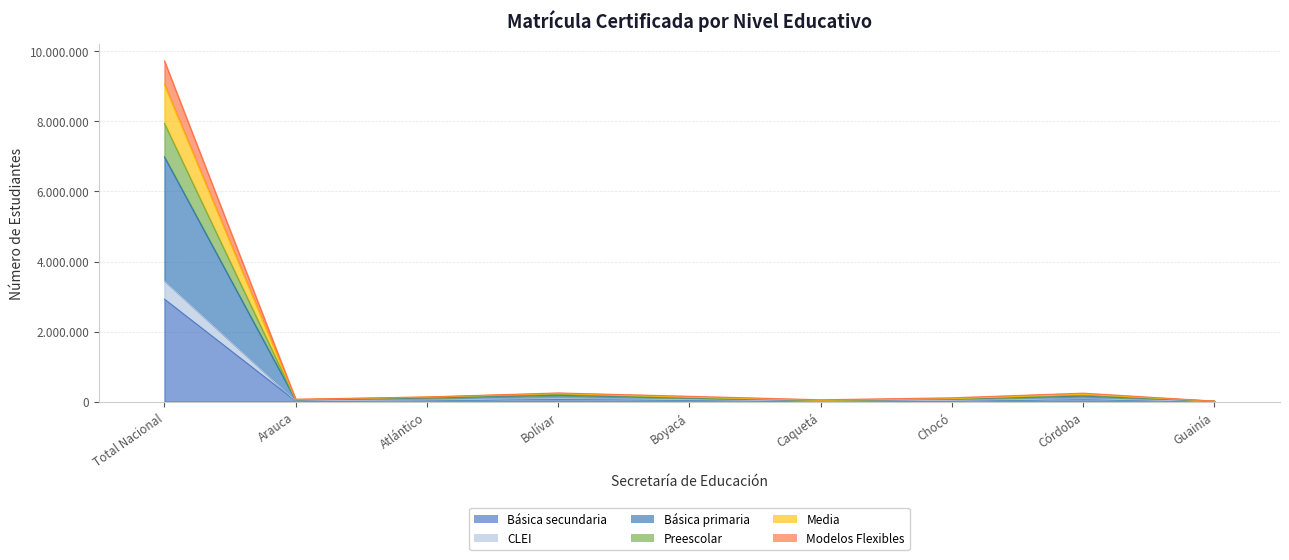

What is the average value of the Básica secundaria series?

358037